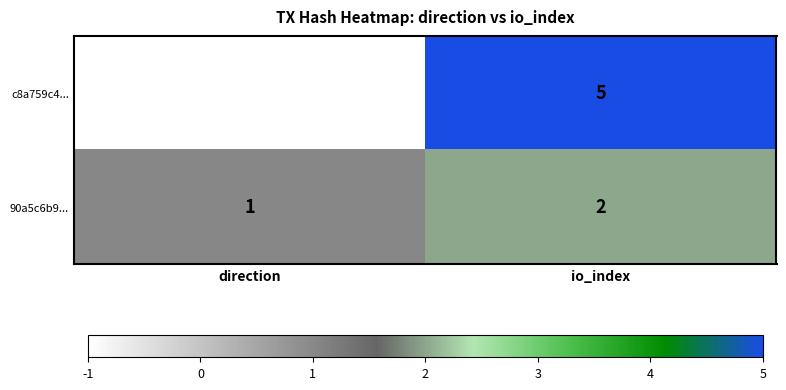

What is the sum of all c8a759c4... values?

4